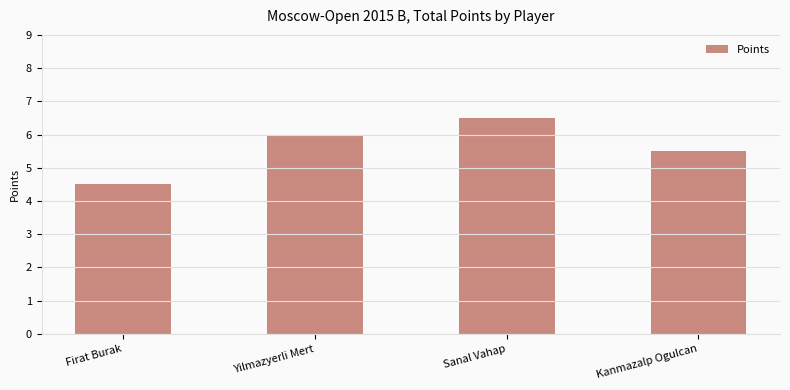

Which category has the lowest value across all series?

Firat Burak